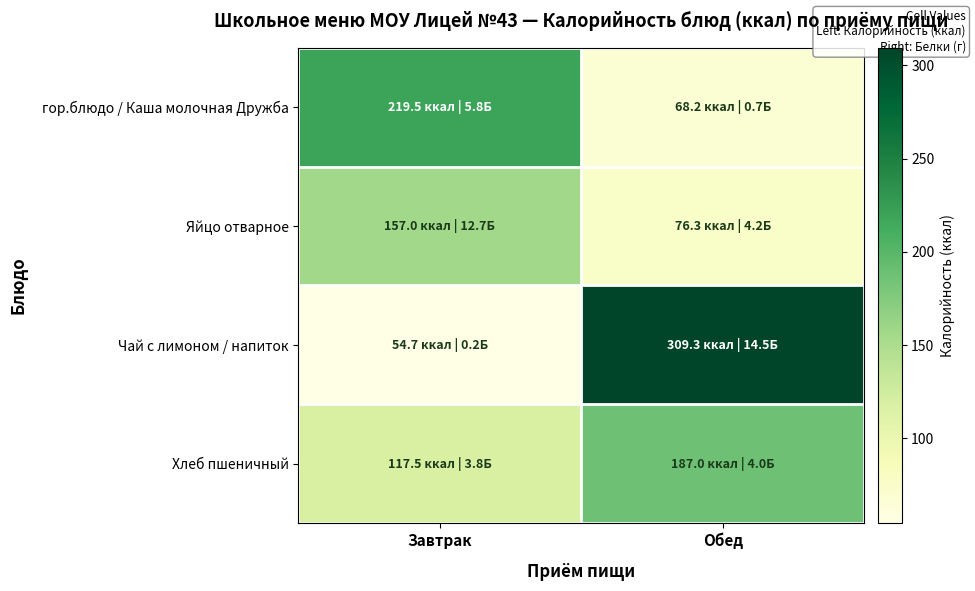

Which has a higher value, Завтрак or Обед?

Завтрак